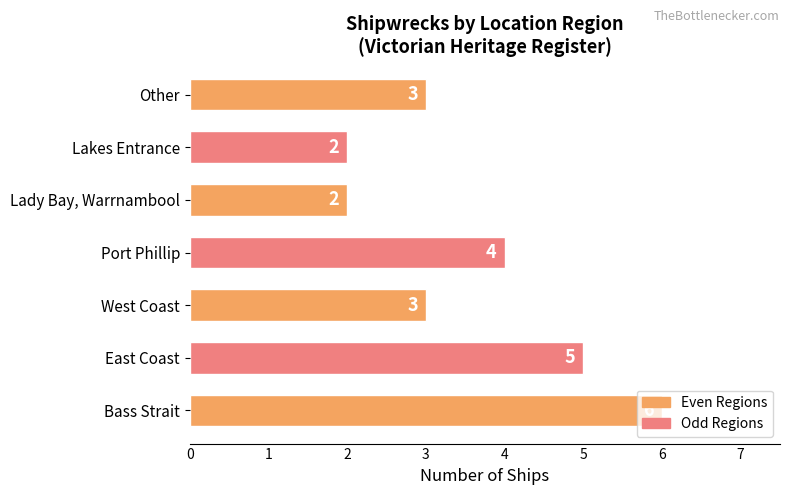

True or false: the data shows 3 at Lady Bay, Warrnambool.

False